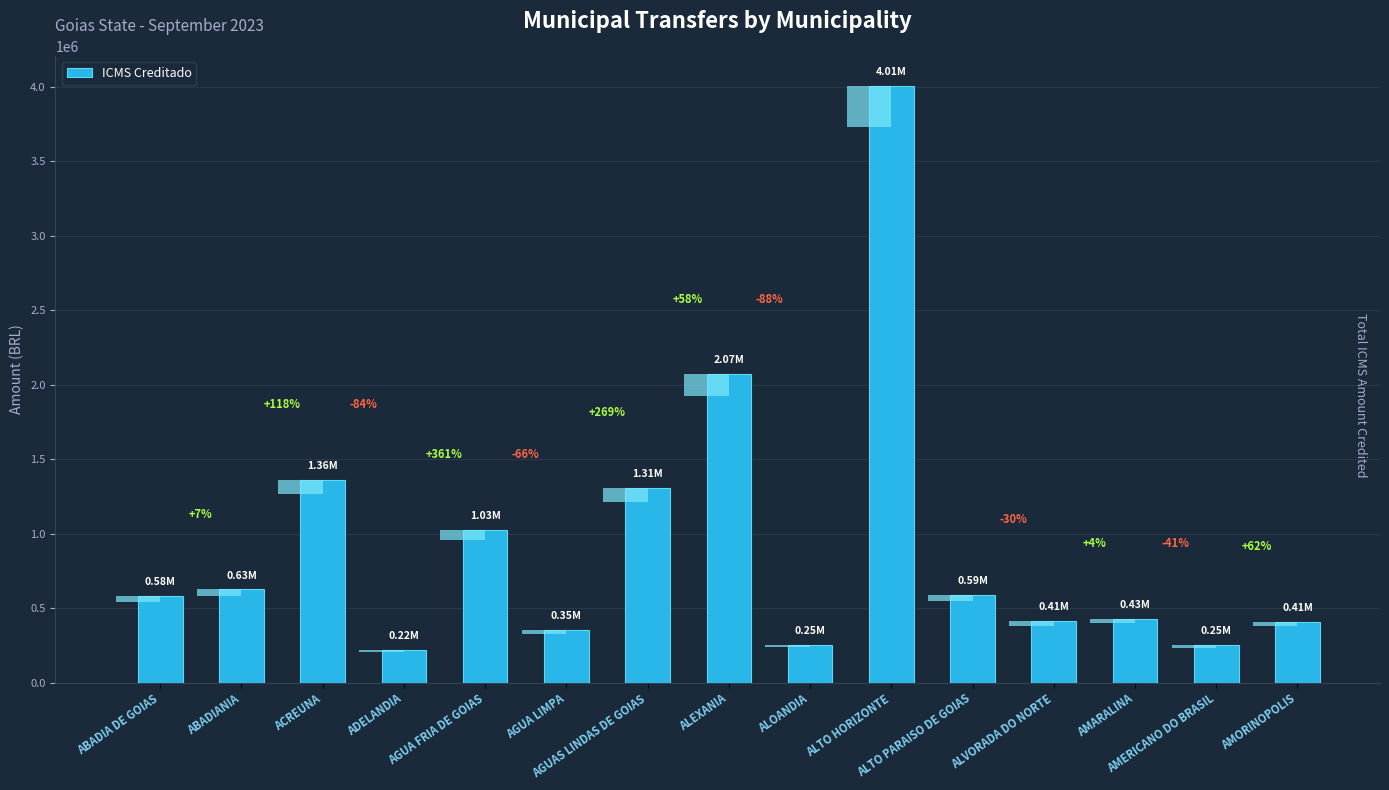

Are the bars grouped side by side (vs. stacked)?

No